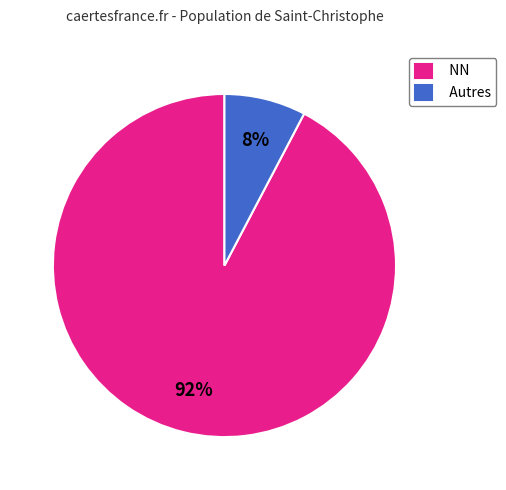

To the nearest percent, what is the average slice percentage?

50%